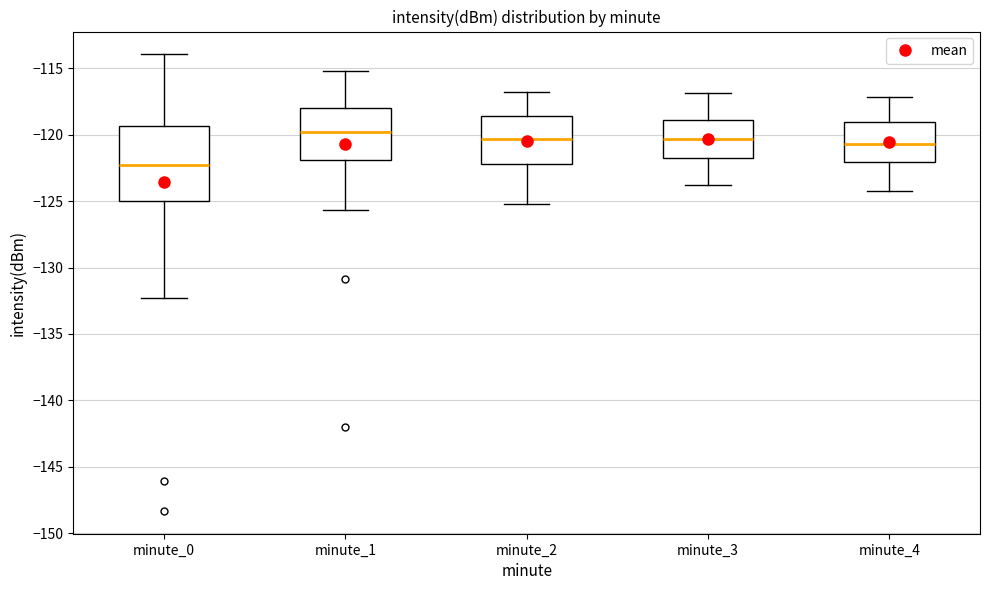

Comparing the boxes themselves (not the whiskers), which one is the tallest?

minute_0